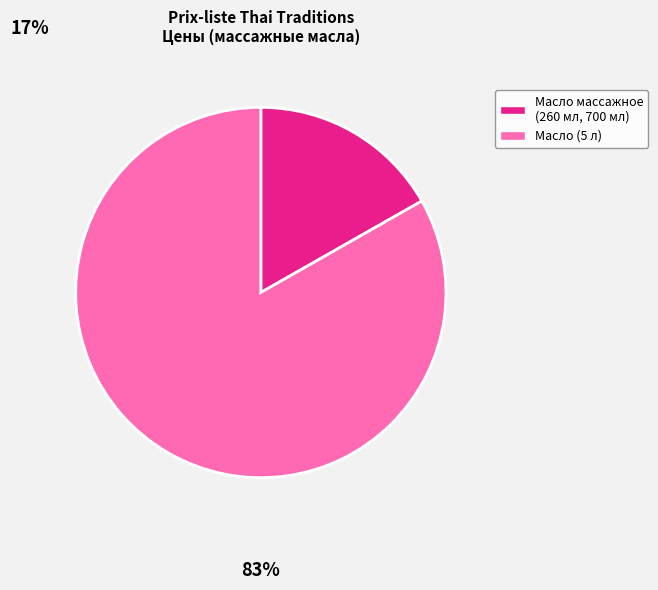

Is there a majority slice in this chart?

Yes